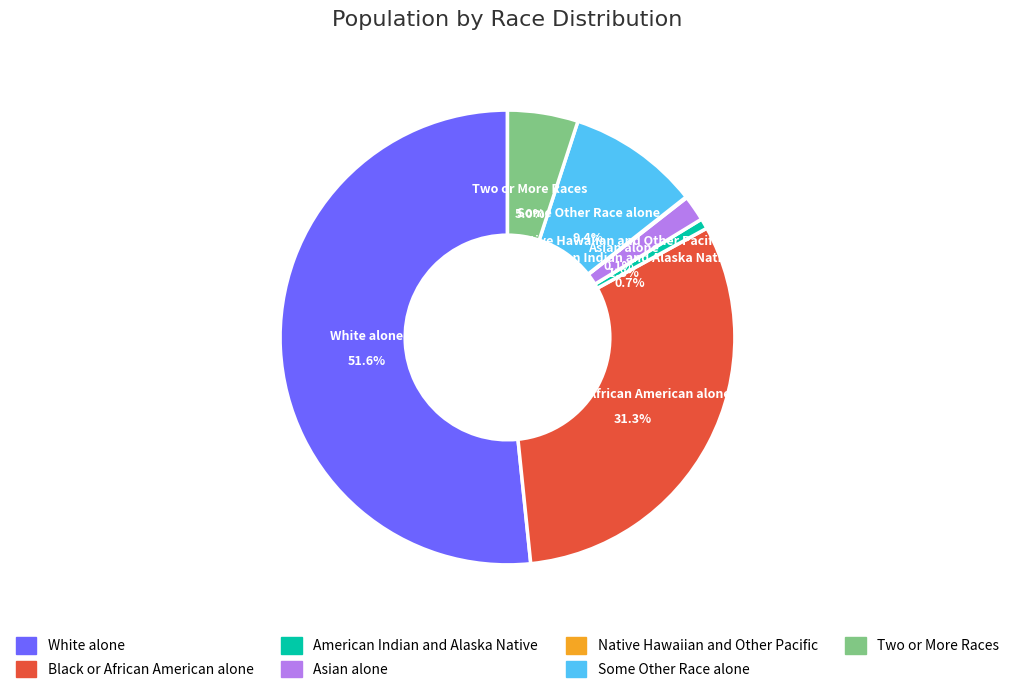

What is the majority slice?

White alone